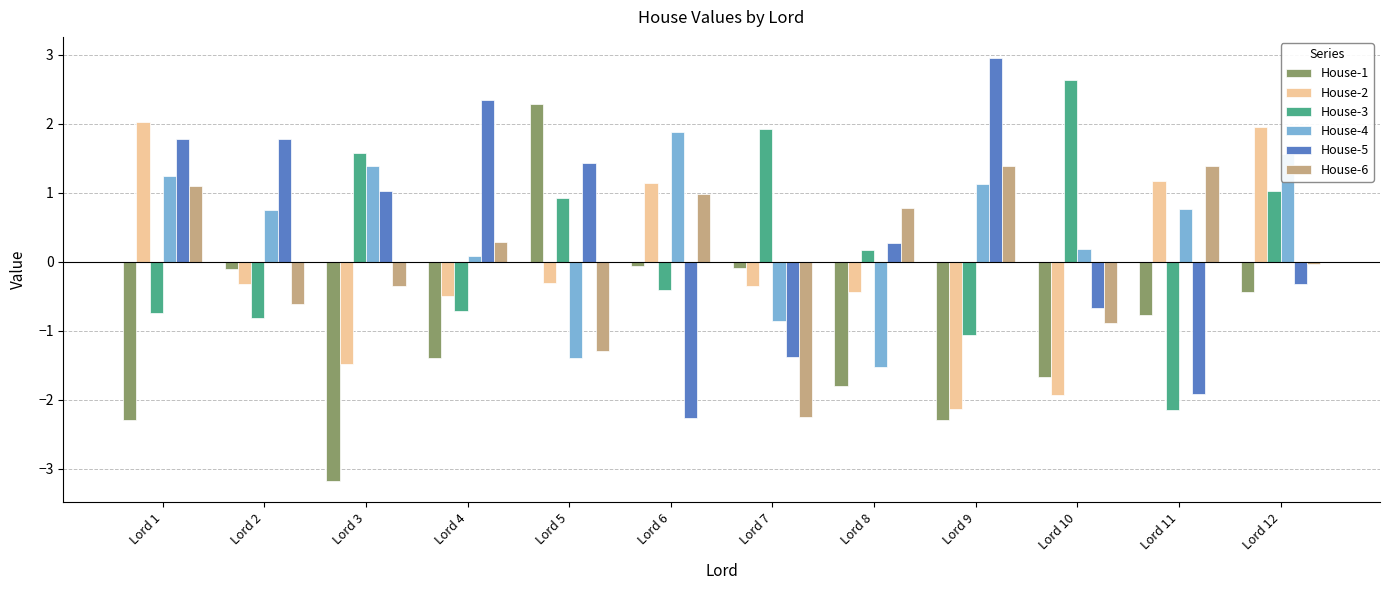

What are all the series names shown in the legend?

House-1, House-2, House-3, House-4, House-5, House-6